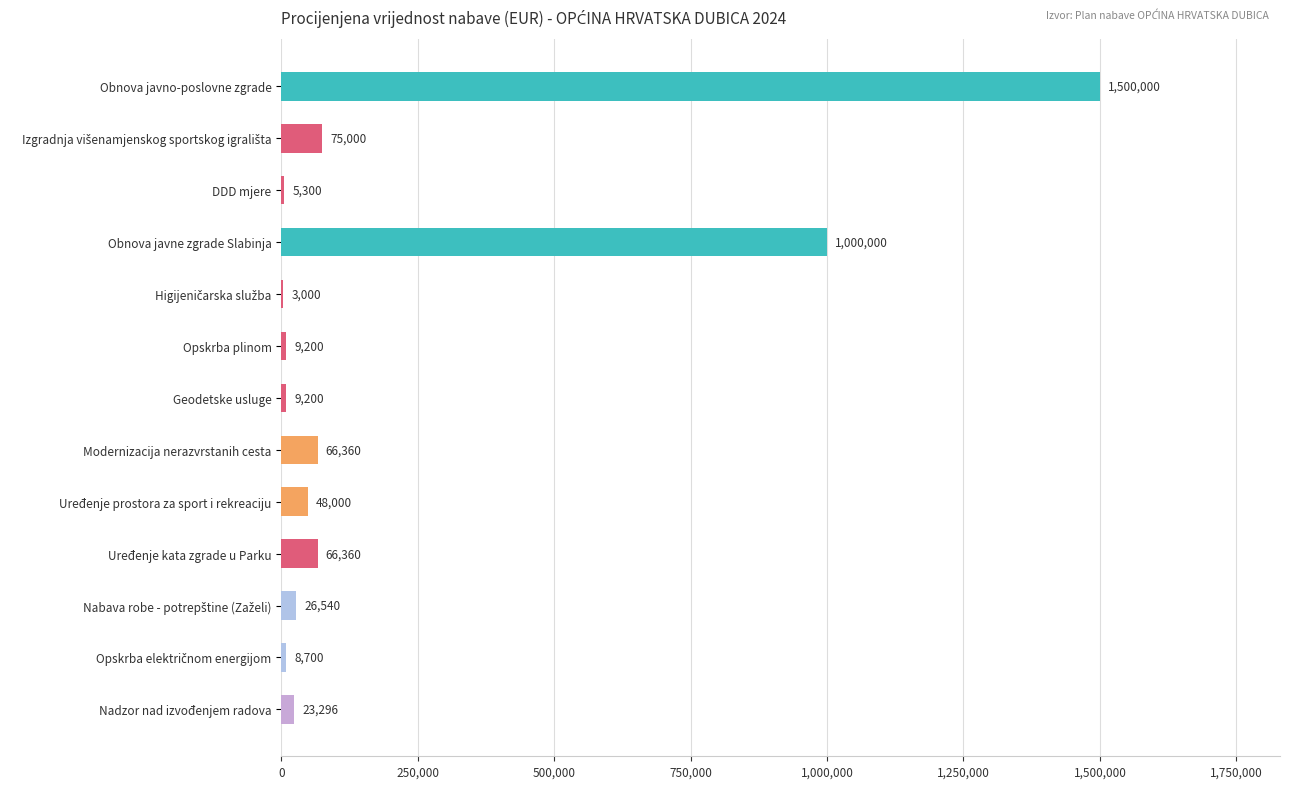

What is the maximum value shown in the chart?

1500000.0